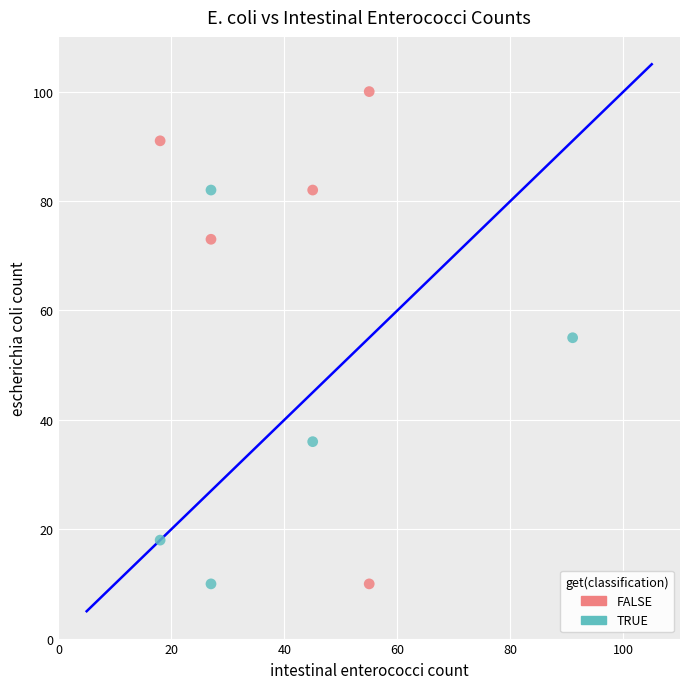

Which series contains the highest Y value?

FALSE